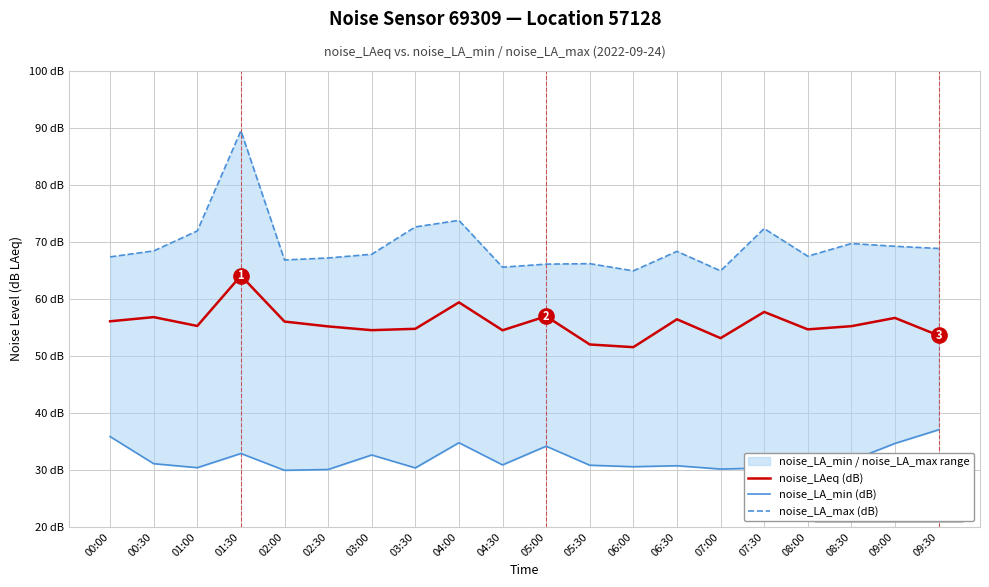

At which label does noise_LAeq (dB) reach its minimum?

06:00